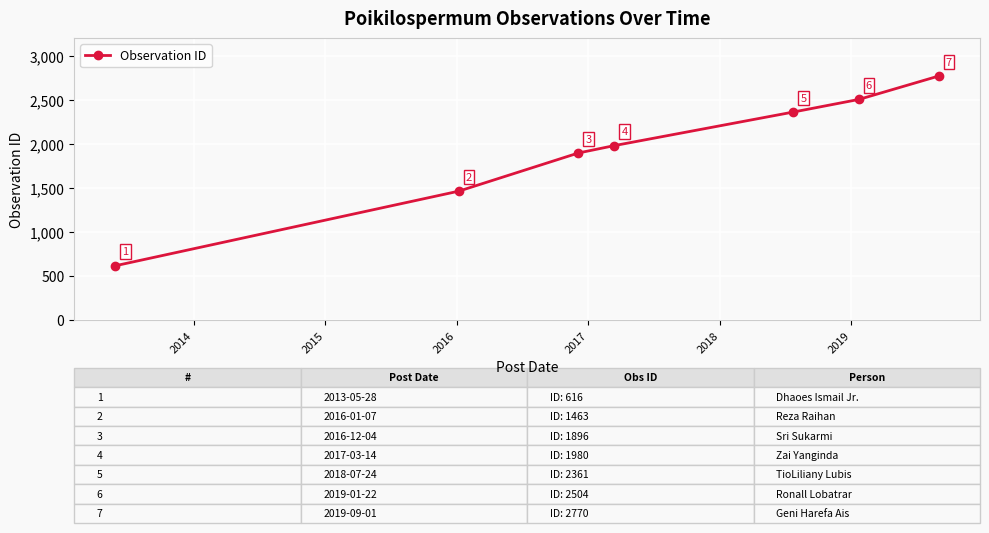

Reading right to left, what are all the values shown in this chart?

2770	2504	2361	1980	1896	1463	616